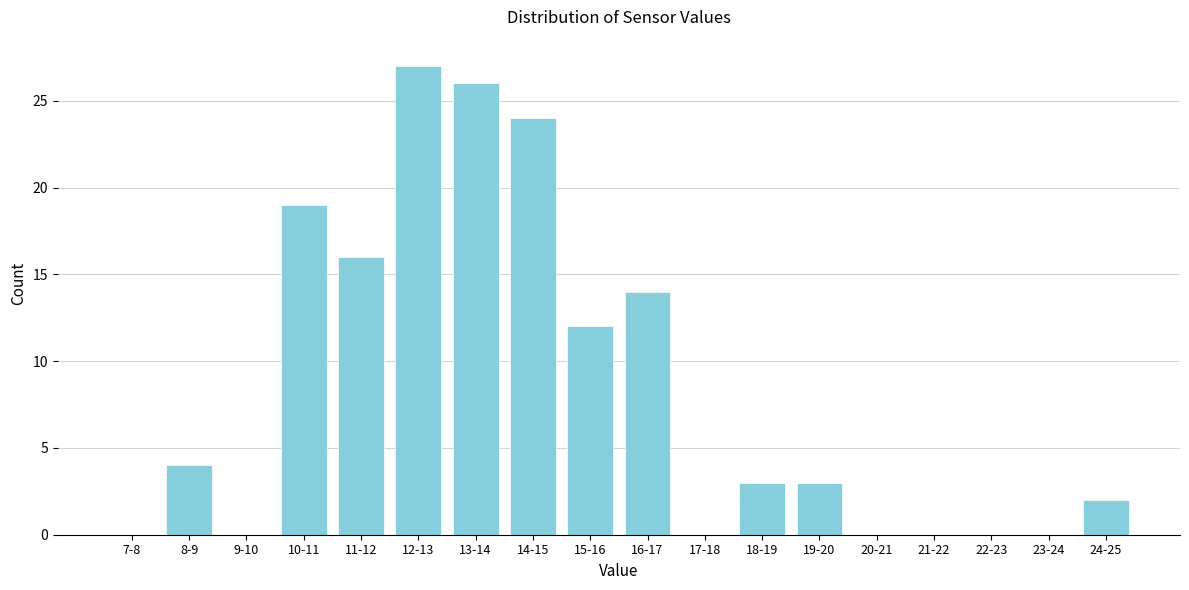

Reading left to right, list all the values displayed in this chart.

7-8=0	8-9=4	9-10=0	10-11=19	11-12=16	12-13=27	13-14=26	14-15=24	15-16=12	16-17=14	17-18=0	18-19=3	19-20=3	20-21=0	21-22=0	22-23=0	23-24=0	24-25=2